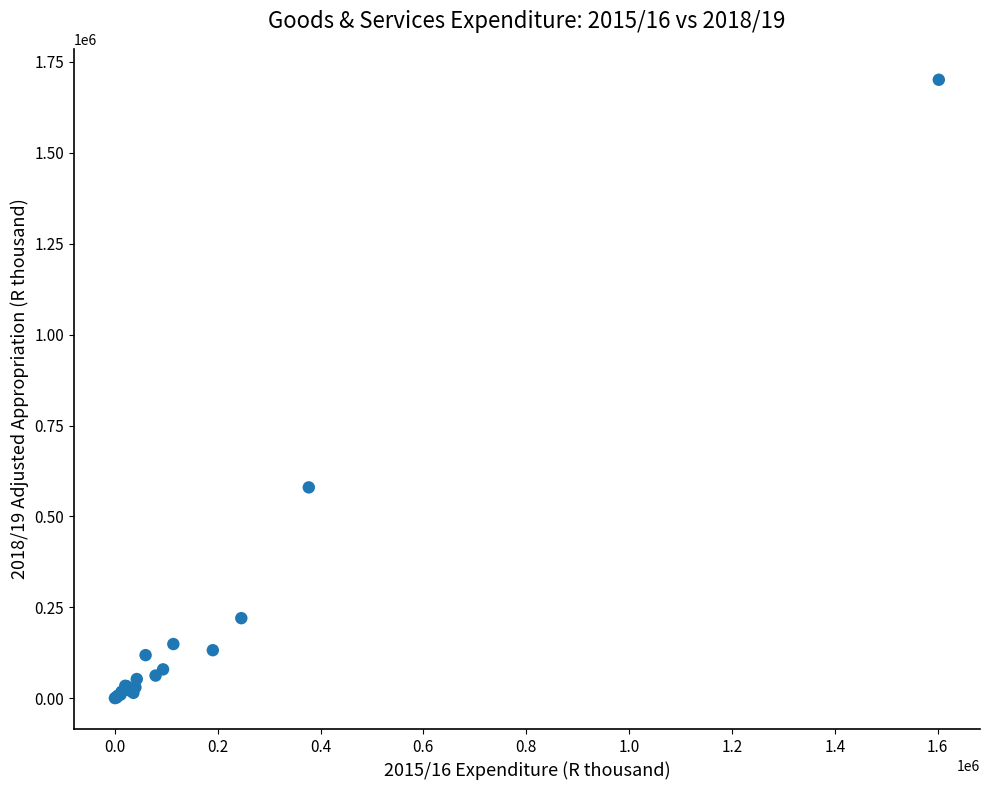

What Y value in the scatter plot is closest to 850717?

579987